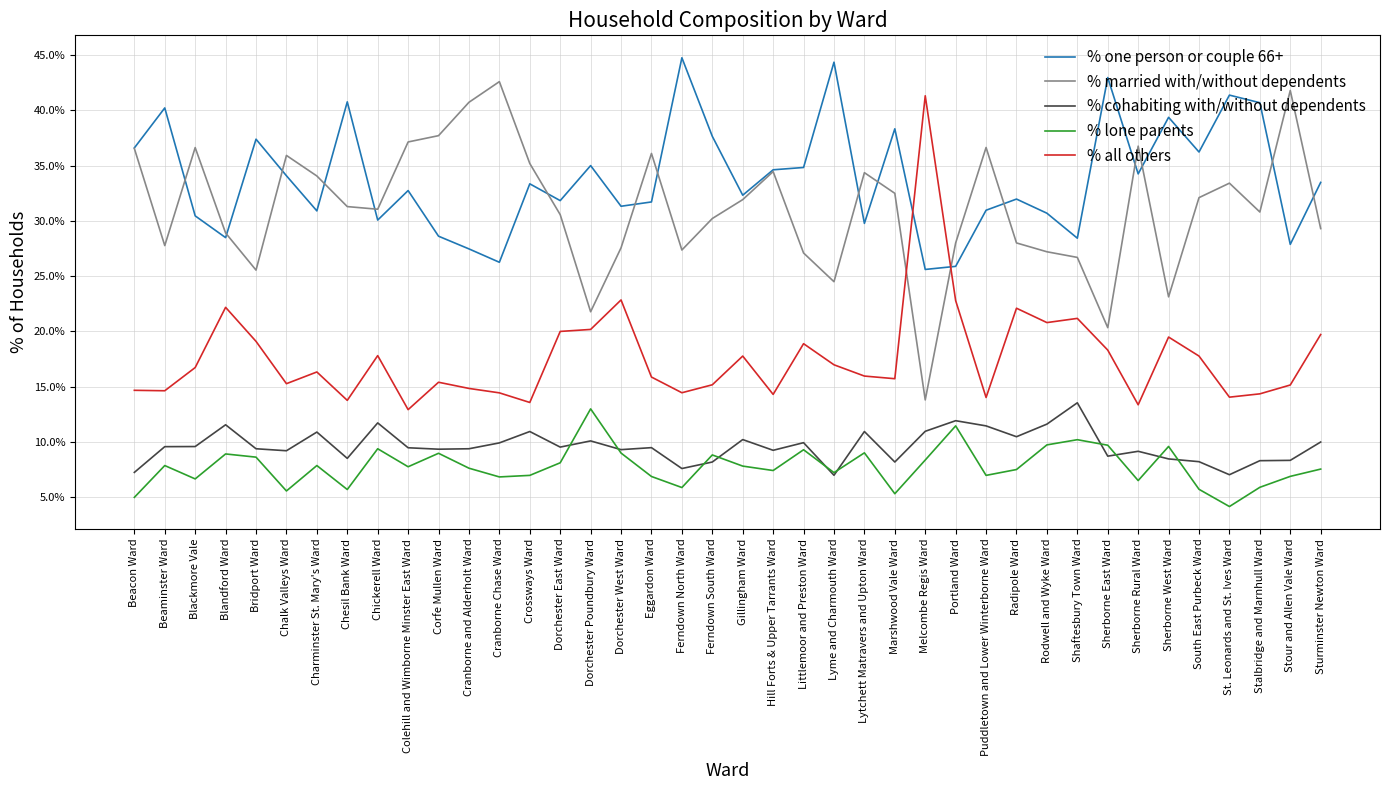

What position from the left is Colehill and Wimborne Minster East Ward?

10